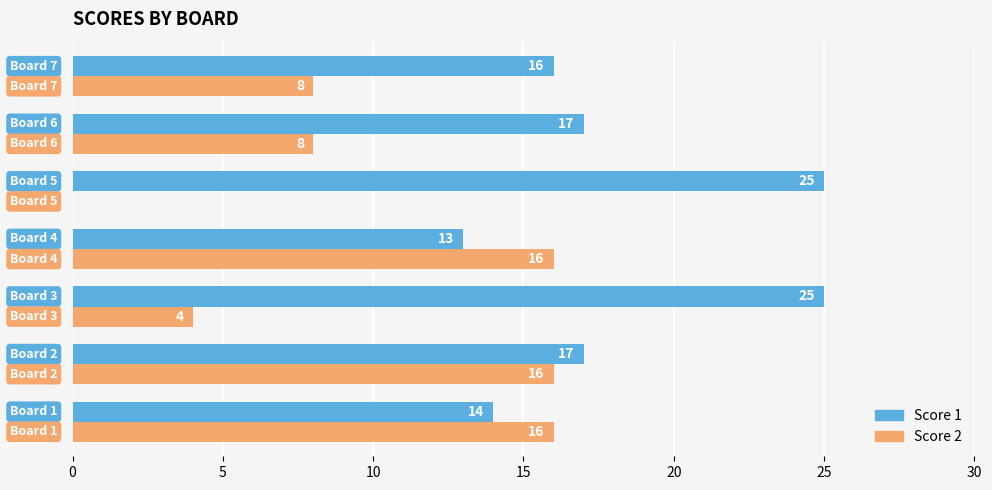

What is the greatest value displayed?

25